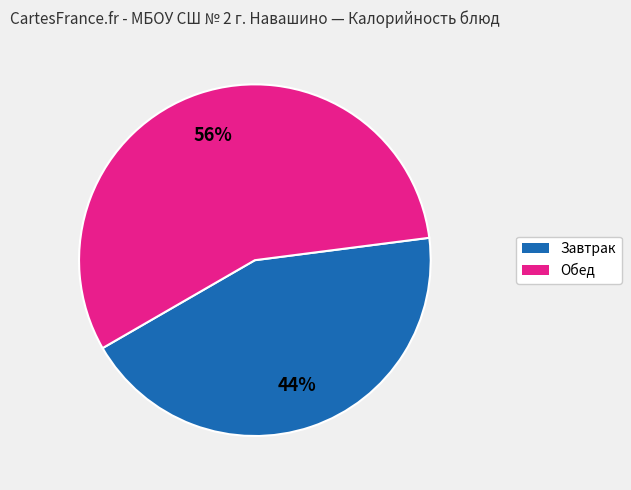

Is there any slice that represents more than half of the pie?

Yes